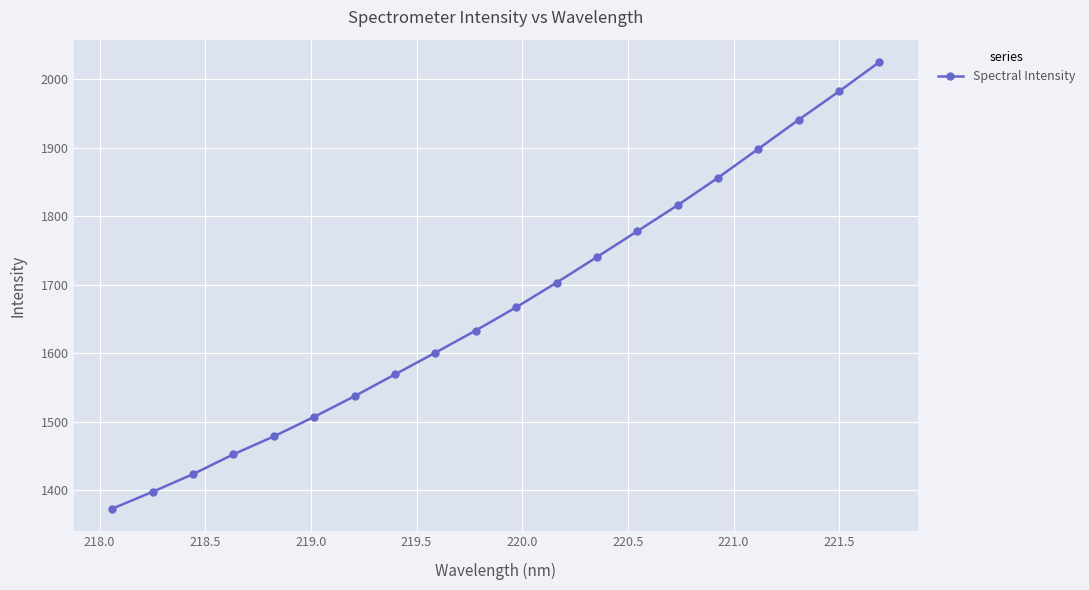

True or false: the data has more than 2 interior local peaks.

False